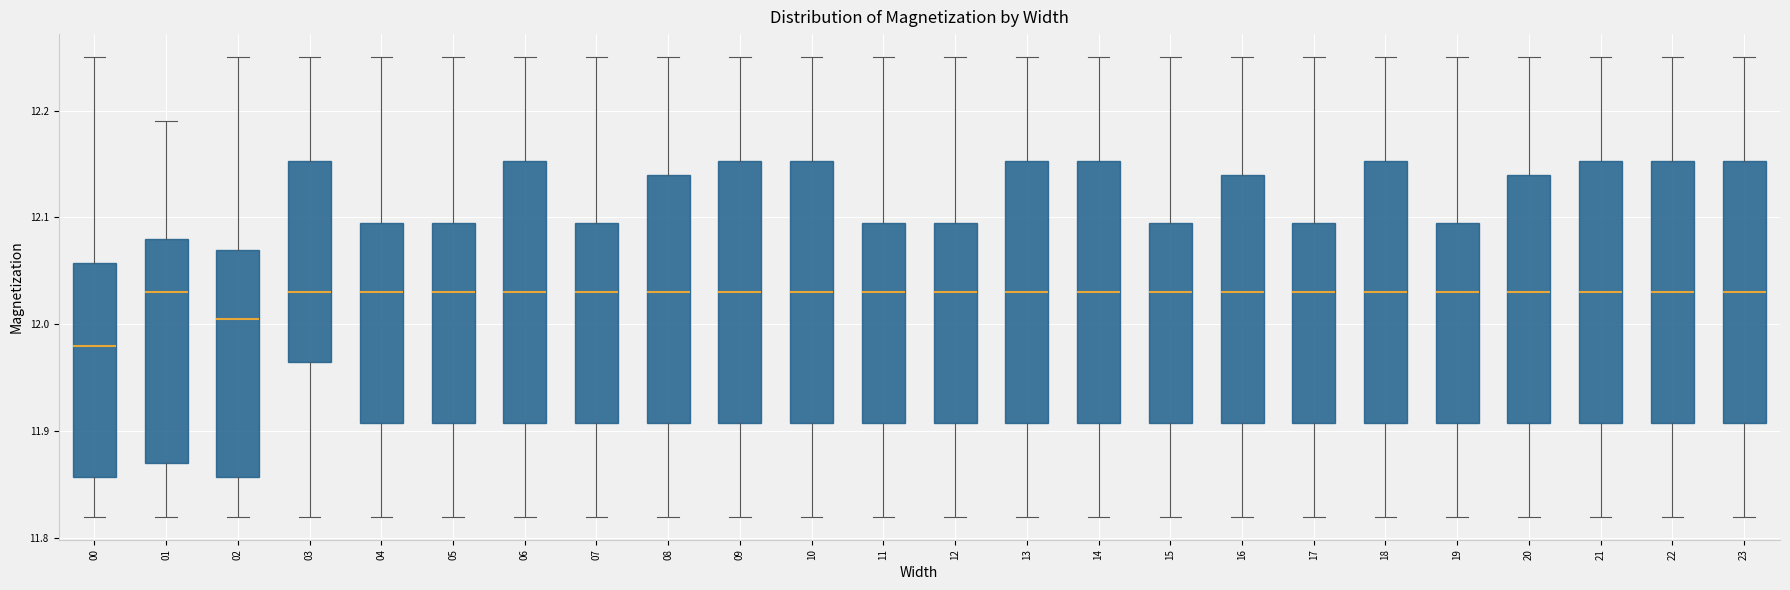

Reading left to right, transcribe this box plot: for each box, give where its median line is, the range the box spans, and where its two whiskers end, as read against the y-axis. The values are not printed on the chart, so give them approximately, as read against the axis.

00: median 11.98, box 11.86 to 12.06, whiskers 11.82 to 12.25
01: median 12.03, box 11.87 to 12.08, whiskers 11.82 to 12.19
02: median 12.01, box 11.86 to 12.07, whiskers 11.82 to 12.25
03: median 12.03, box 11.97 to 12.15, whiskers 11.82 to 12.25
04: median 12.03, box 11.91 to 12.10, whiskers 11.82 to 12.25
05: median 12.03, box 11.91 to 12.10, whiskers 11.82 to 12.25
06: median 12.03, box 11.91 to 12.15, whiskers 11.82 to 12.25
07: median 12.03, box 11.91 to 12.10, whiskers 11.82 to 12.25
08: median 12.03, box 11.91 to 12.14, whiskers 11.82 to 12.25
09: median 12.03, box 11.91 to 12.15, whiskers 11.82 to 12.25
10: median 12.03, box 11.91 to 12.15, whiskers 11.82 to 12.25
11: median 12.03, box 11.91 to 12.10, whiskers 11.82 to 12.25
12: median 12.03, box 11.91 to 12.10, whiskers 11.82 to 12.25
13: median 12.03, box 11.91 to 12.15, whiskers 11.82 to 12.25
14: median 12.03, box 11.91 to 12.15, whiskers 11.82 to 12.25
15: median 12.03, box 11.91 to 12.10, whiskers 11.82 to 12.25
16: median 12.03, box 11.91 to 12.14, whiskers 11.82 to 12.25
17: median 12.03, box 11.91 to 12.10, whiskers 11.82 to 12.25
18: median 12.03, box 11.91 to 12.15, whiskers 11.82 to 12.25
19: median 12.03, box 11.91 to 12.10, whiskers 11.82 to 12.25
20: median 12.03, box 11.91 to 12.14, whiskers 11.82 to 12.25
21: median 12.03, box 11.91 to 12.15, whiskers 11.82 to 12.25
22: median 12.03, box 11.91 to 12.15, whiskers 11.82 to 12.25
23: median 12.03, box 11.91 to 12.15, whiskers 11.82 to 12.25